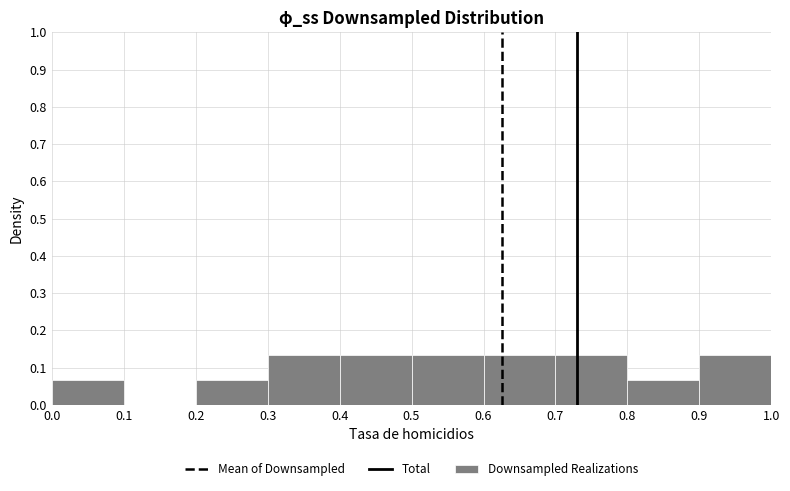

Reading left to right, transcribe this chart: for each bar, give the range it covers on the x-axis and its height. The values are not printed on the chart, so give them approximately, as read against the axis.

0.0 to 0.1: 0.07
0.1 to 0.2: 0
0.2 to 0.3: 0.07
0.3 to 0.4: 0.13
0.4 to 0.5: 0.13
0.5 to 0.6: 0.13
0.6 to 0.7: 0.13
0.7 to 0.8: 0.13
0.8 to 0.9: 0.07
0.9 to 1.0: 0.13